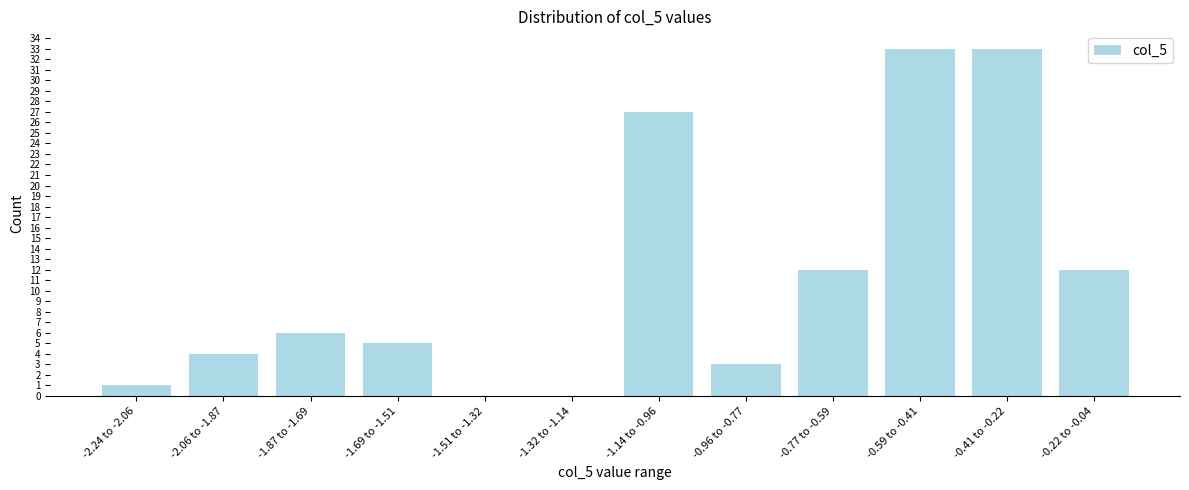

What is the greatest value displayed?

33